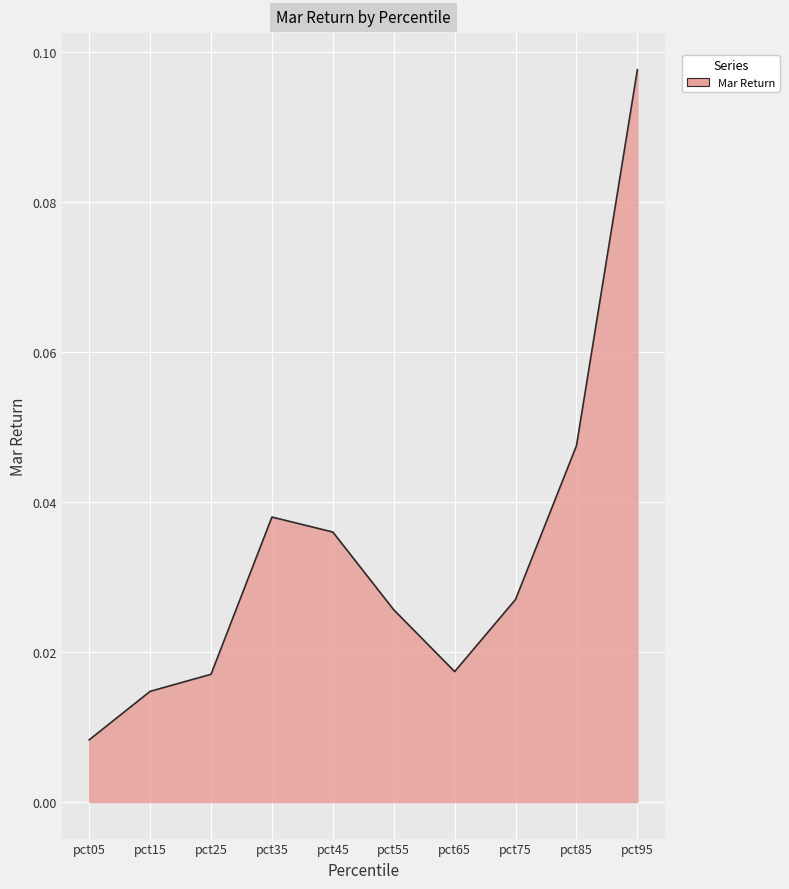

At which category does the chart reach its peak across all series?

pct95